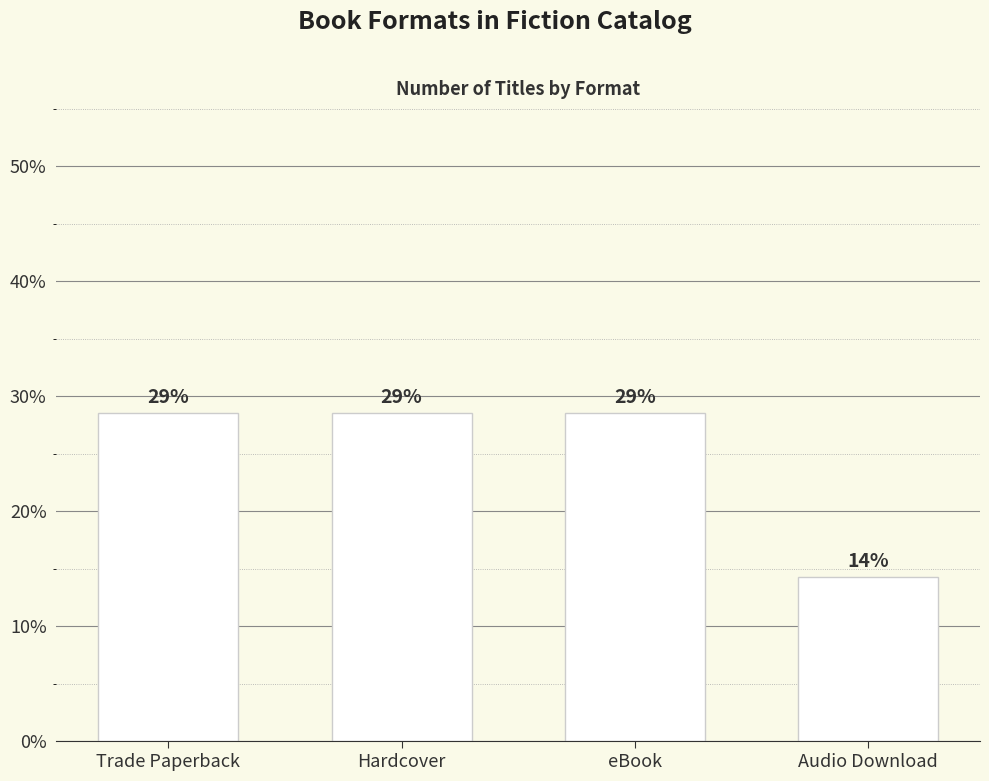

The value at Audio Download is 25.4. True or false?

False